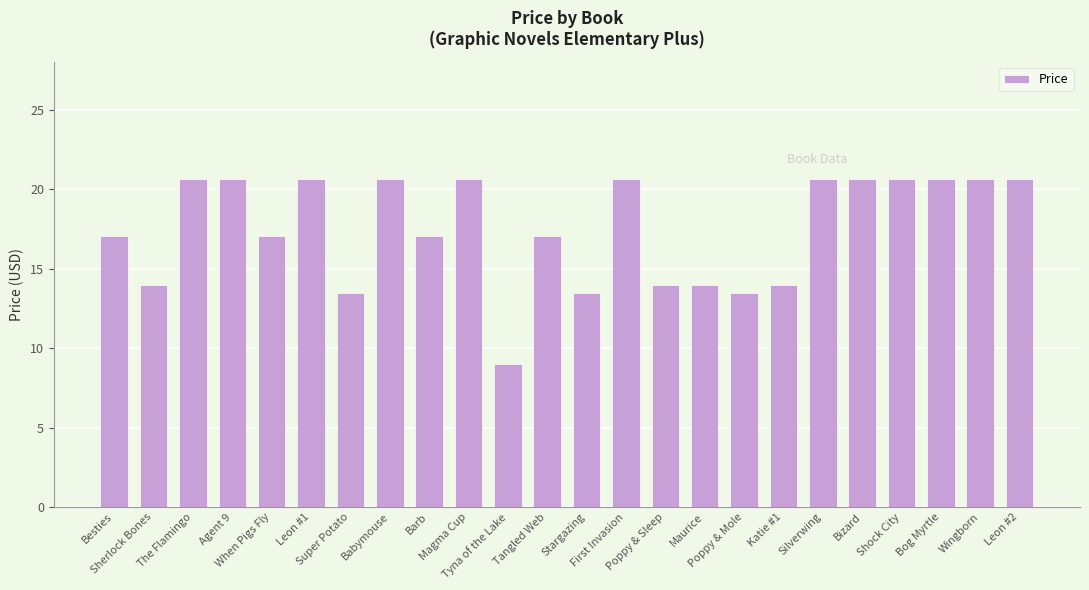

Reading left to right, what are all the values shown in this chart?

17.1	14.0	20.6	20.6	17.1	20.6	13.5	20.6	17.1	20.6	9.0	17.1	13.5	20.6	14.0	14.0	13.5	14.0	20.6	20.6	20.6	20.6	20.6	20.6